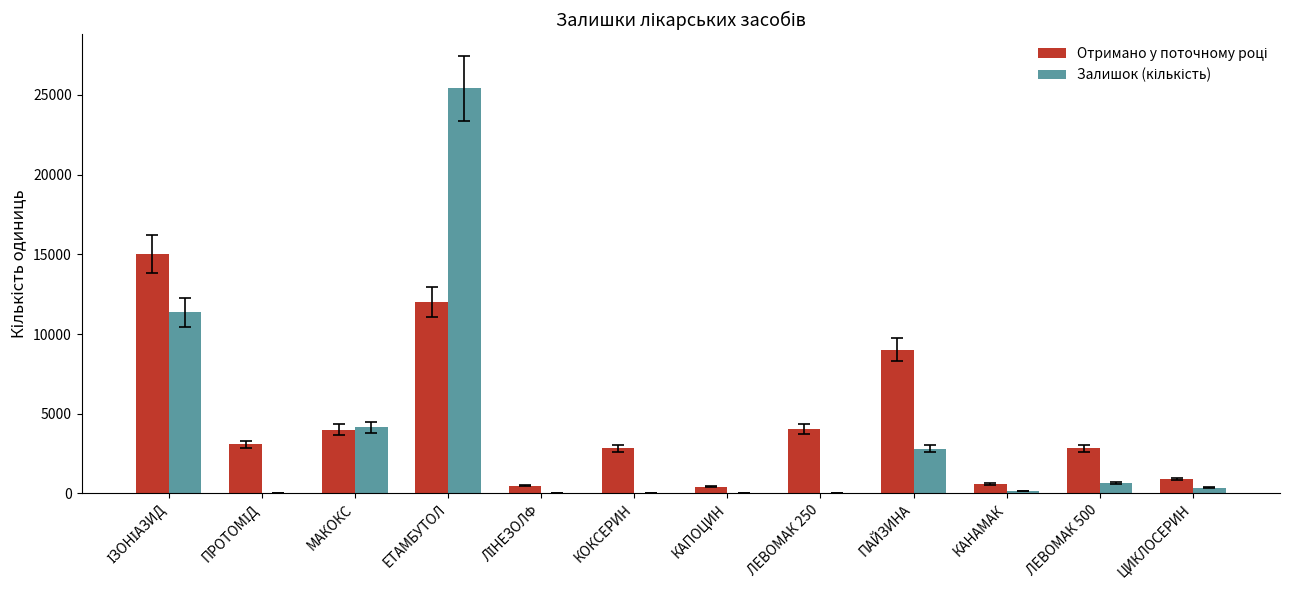

At which category is the sum across all series the highest?

ЕТАМБУТОЛ